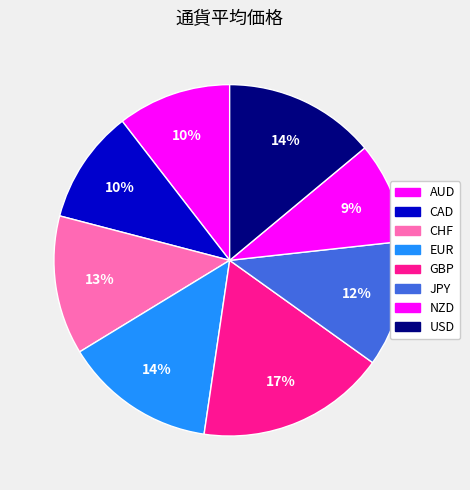

Does any single category account for the majority?

No